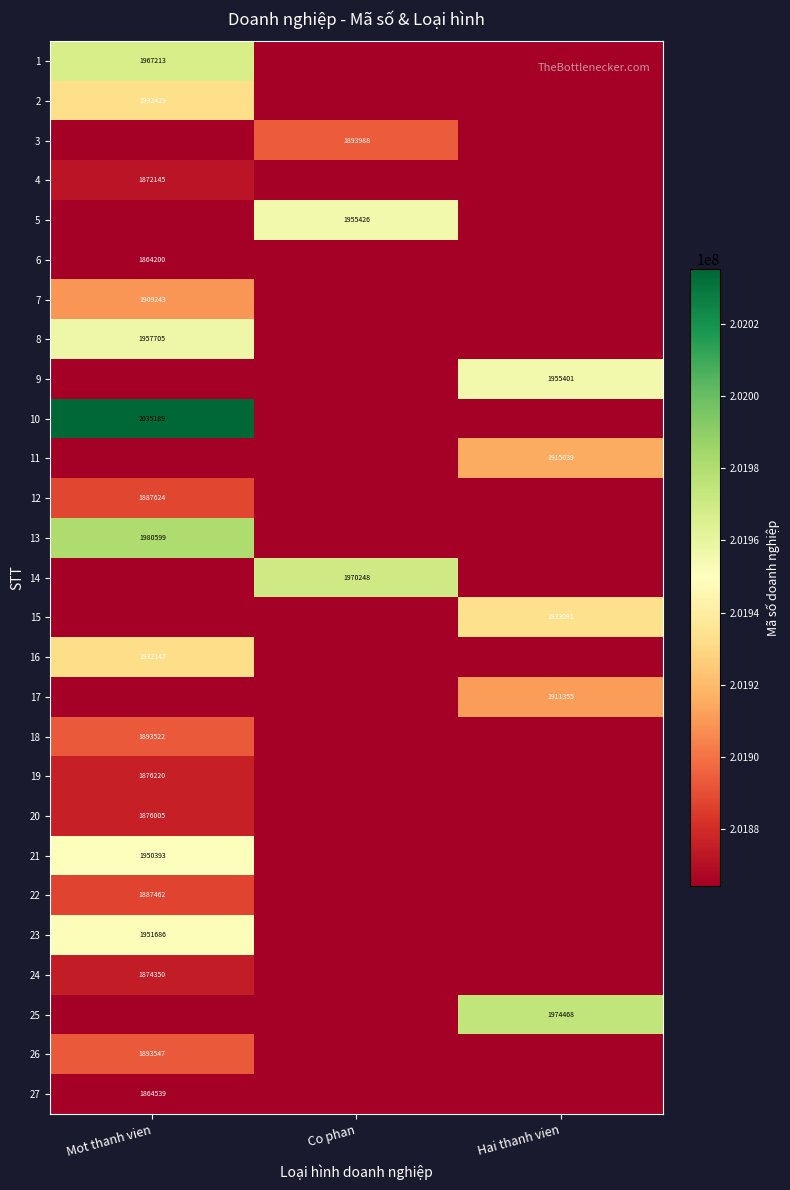

True or false: 5 has a value of 3416310 at Co phan.

False